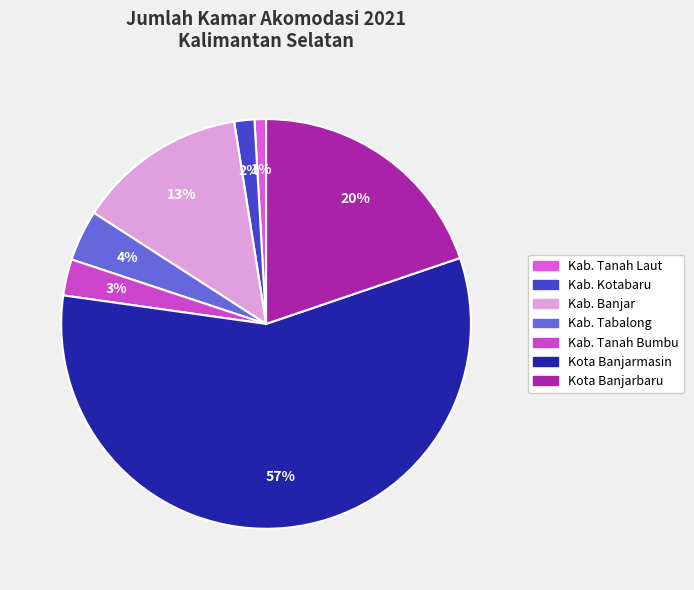

Count the number of slices in the pie.

7